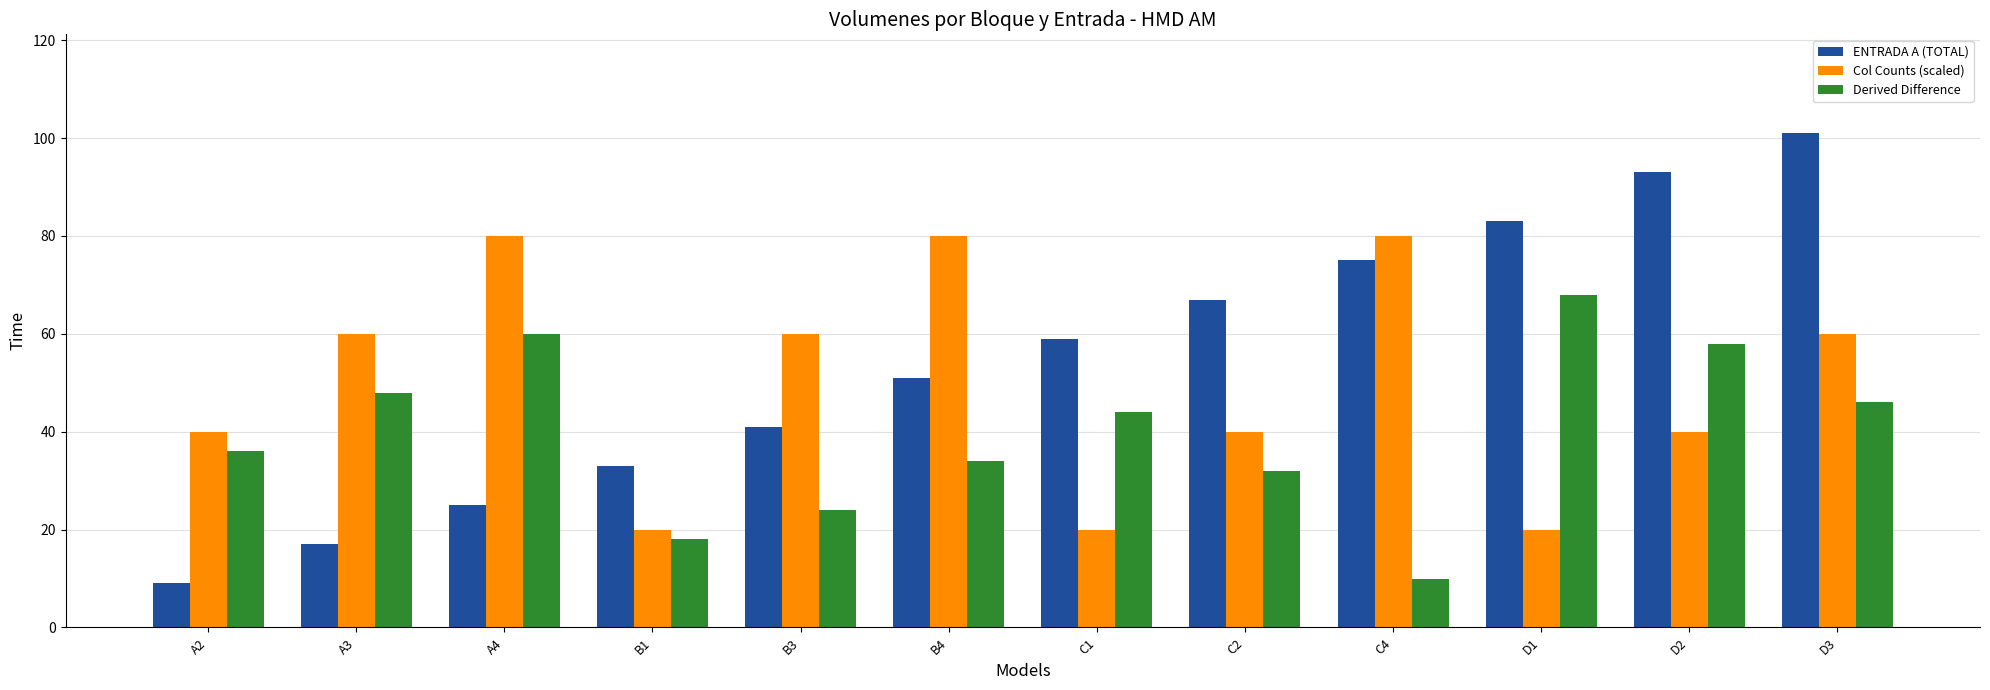

True or false: ENTRADA A (TOTAL) has a value of 88 at C2.

False